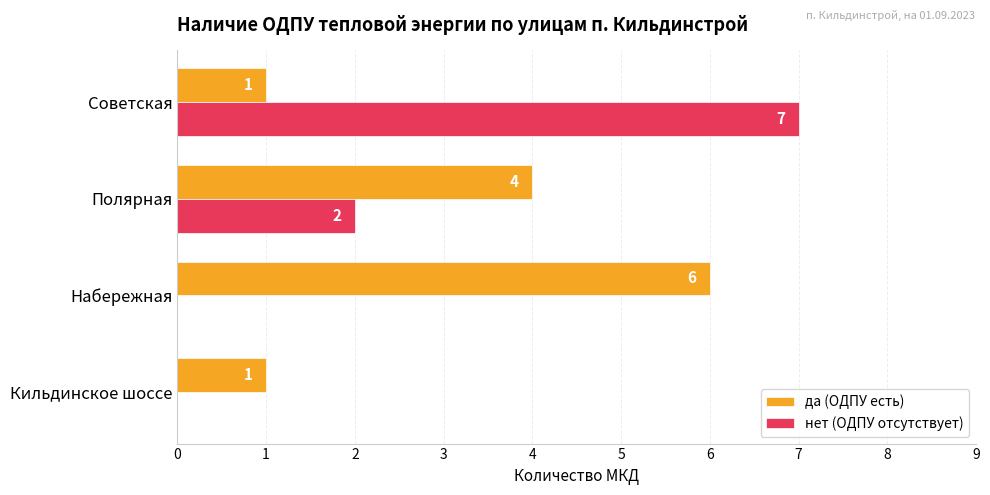

Count the number of data series in this chart.

2